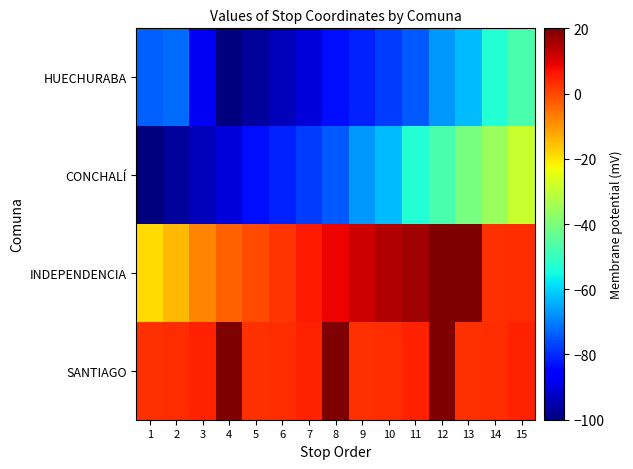

List the series in order of their peak value, highest first.

INDEPENDENCIA, SANTIAGO, CONCHALÍ, HUECHURABA